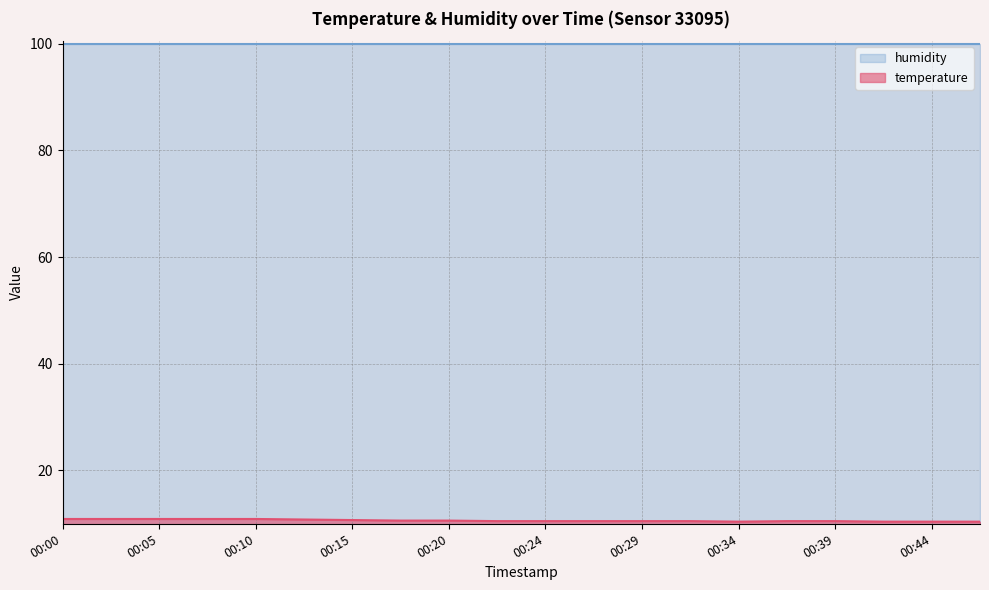

Where is the first local minimum?

00:34